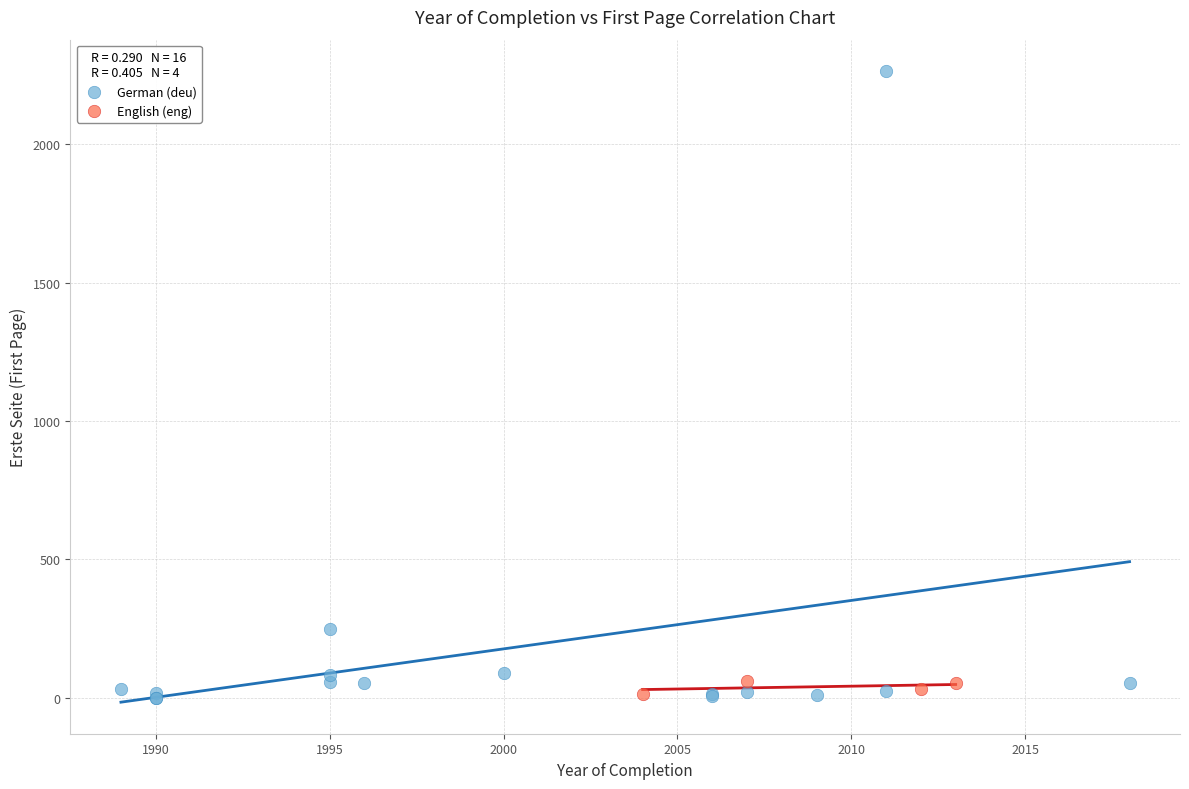

What are all the series names shown in the legend?

German (deu), English (eng)